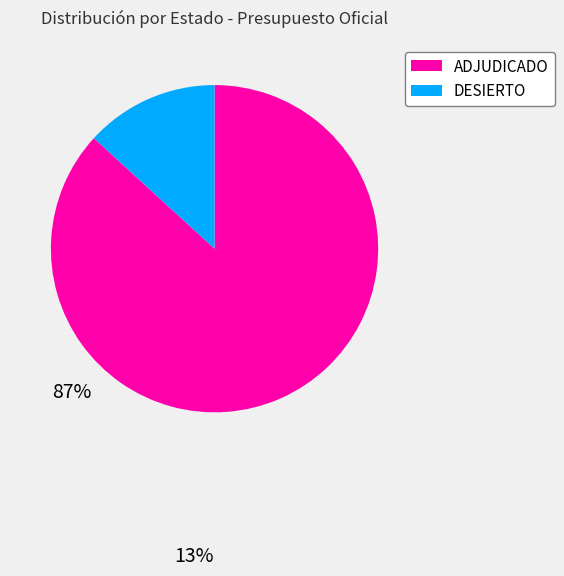

What is the smallest slice in the pie chart?

DESIERTO